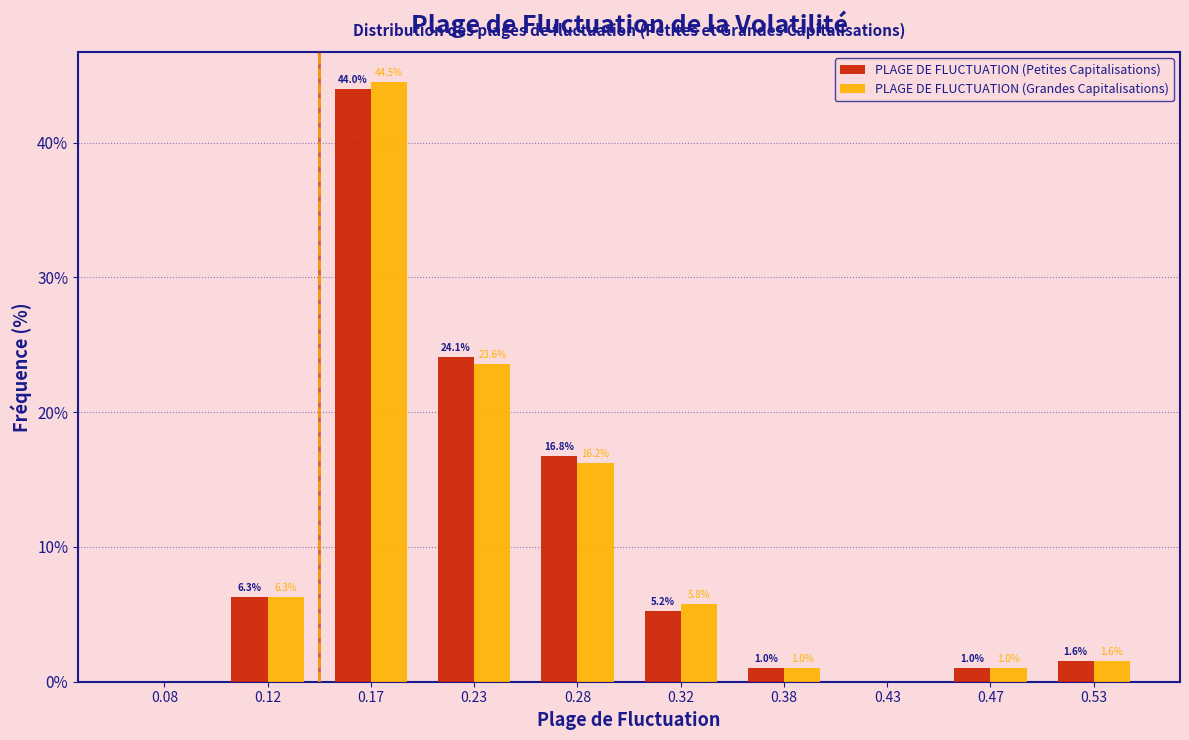

In the PLAGE DE FLUCTUATION (Petites Capitalisations) series, which range on the x-axis has the tallest bar?

0.15 to 0.20